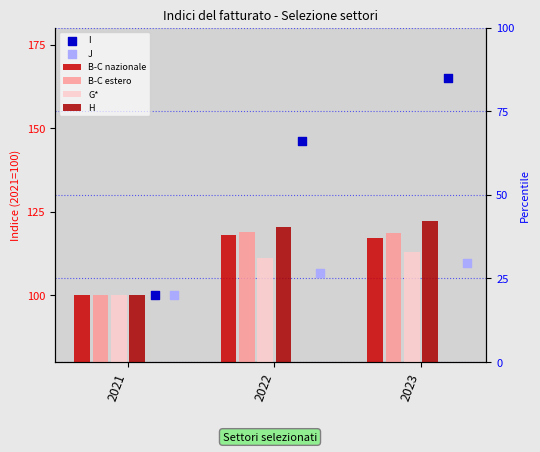

At how many categories does at least one series exceed 114?

2